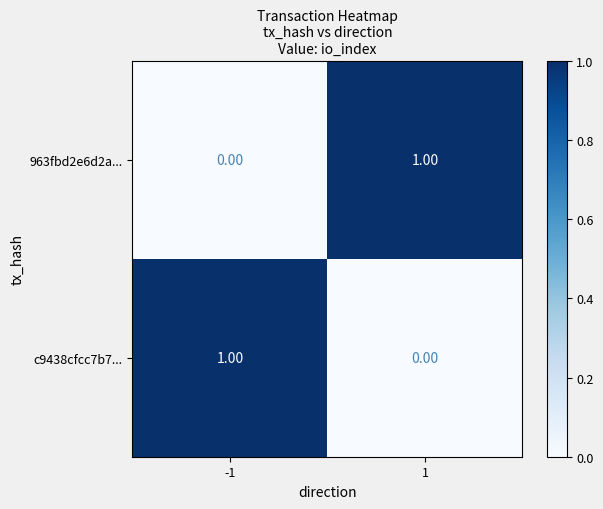

Is the value of c9438cfcc7b7... at 1 greater than the value of 963fbd2e6d2a... at 1?

No